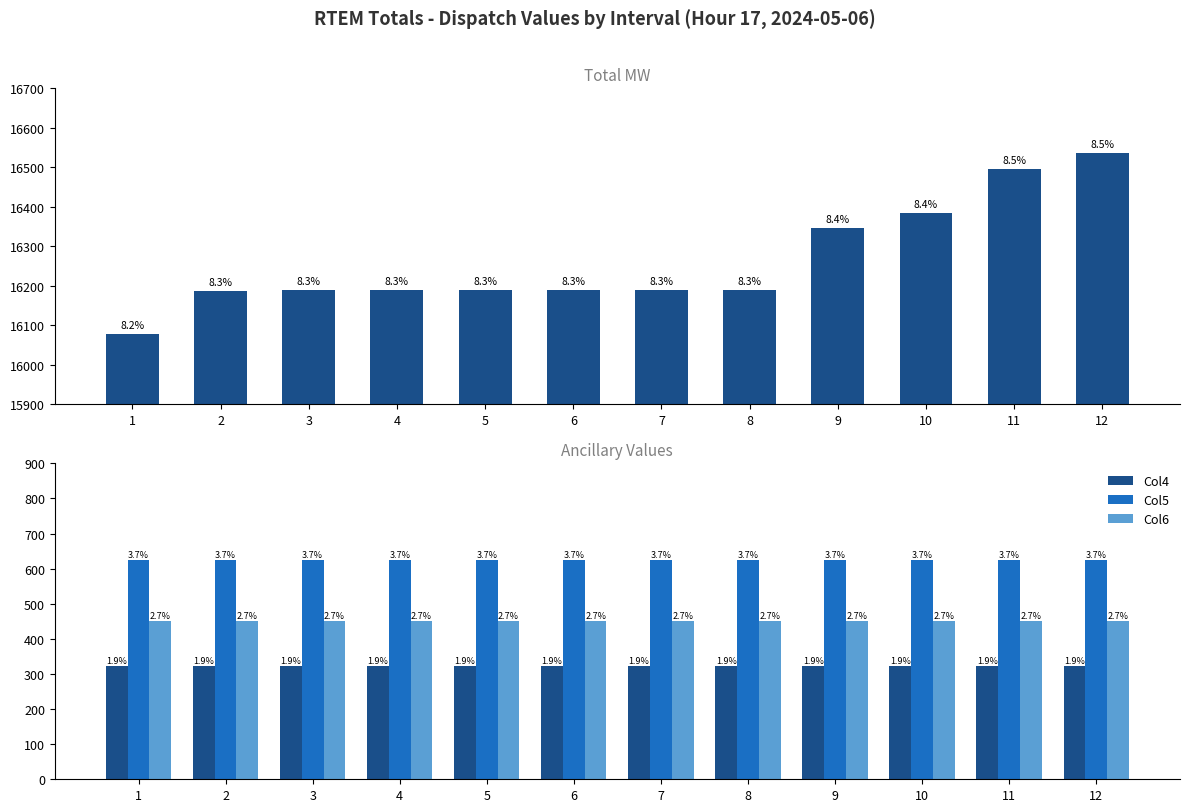

What is the value of the Col5 bar at the 10th from the left?

623.6